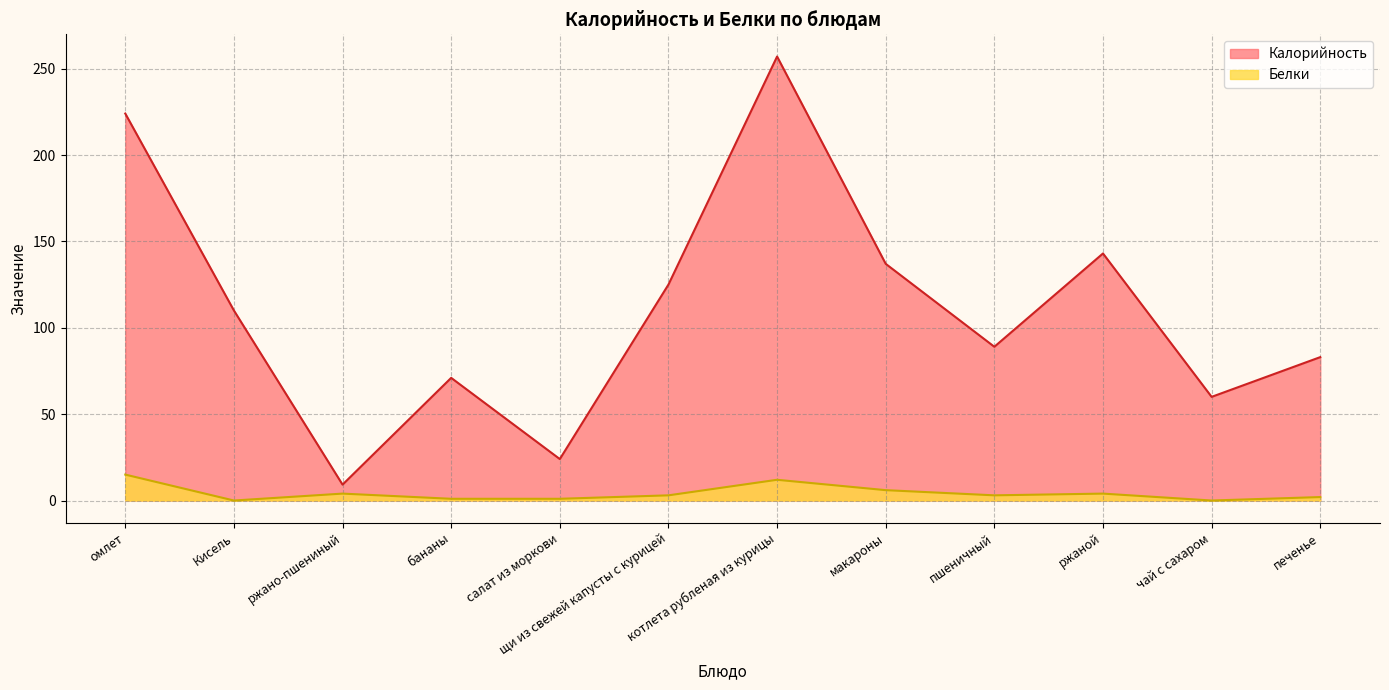

Does the chart have visible grid lines?

Yes